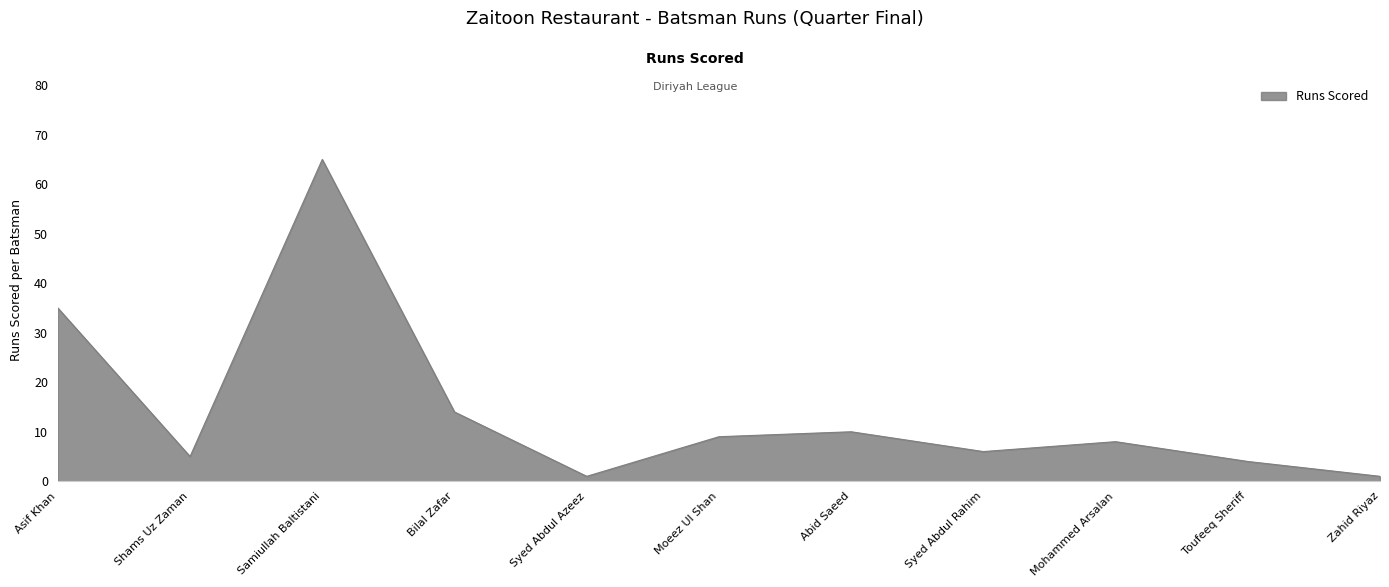

What is the difference between the maximum and minimum values?

64